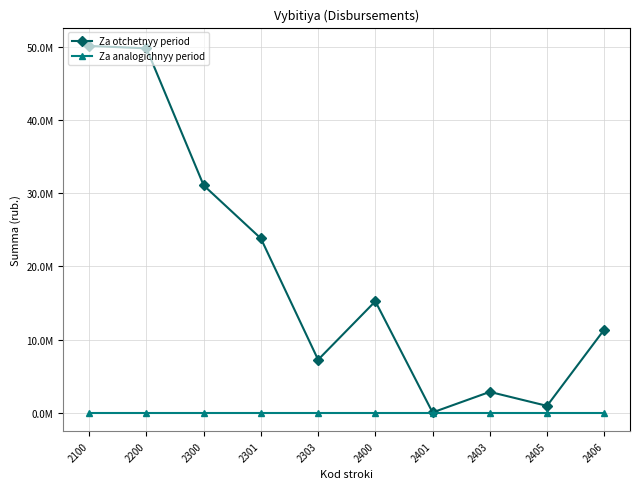

What is the difference between the maximum and minimum values in the Za otchetnyy period series?

50078659.7